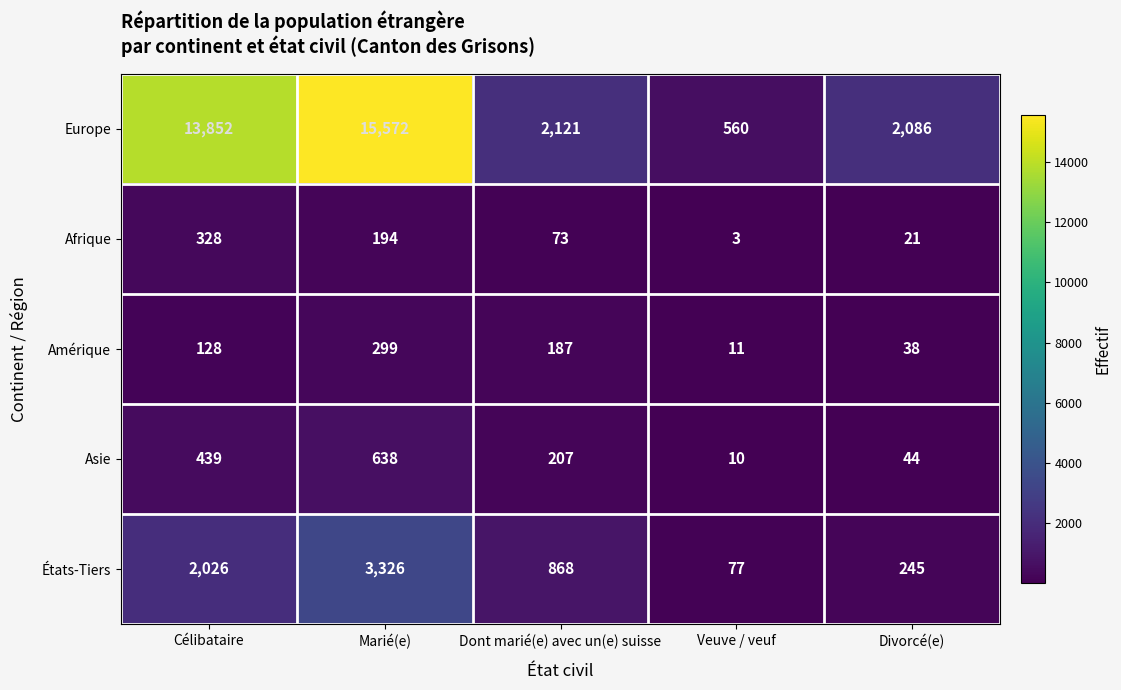

At how many categories does at least one series exceed 10537?

2